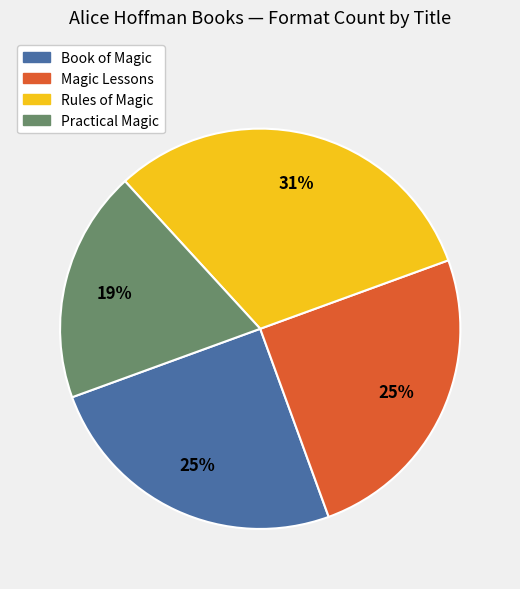

Is it true that Rules of Magic is 19% of the pie?

False